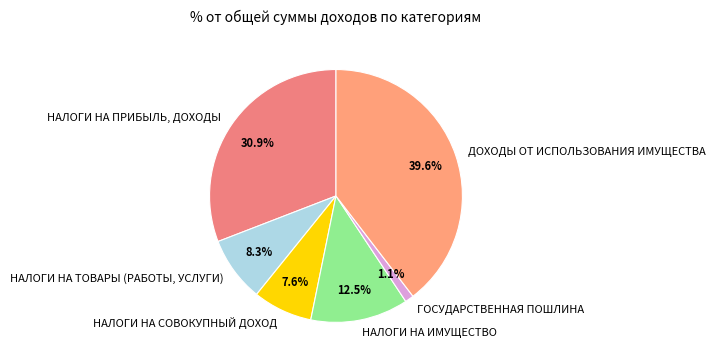

What is the largest slice in the pie chart?

ДОХОДЫ ОТ ИСПОЛЬЗОВАНИЯ ИМУЩЕСТВА